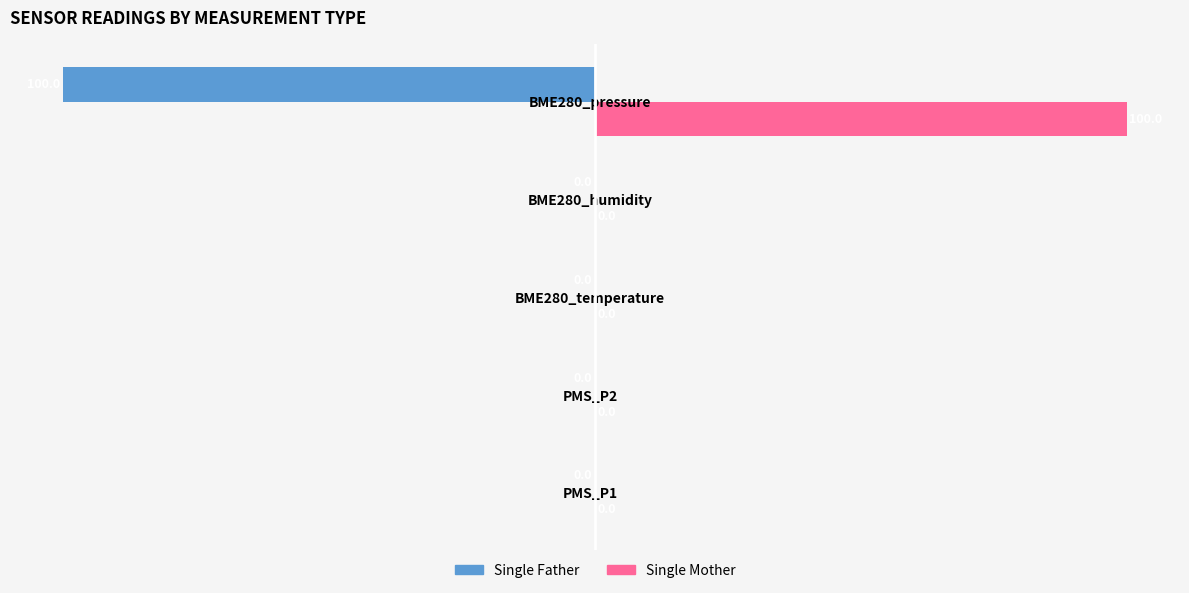

Which series has the largest total across all categories?

Single Mother